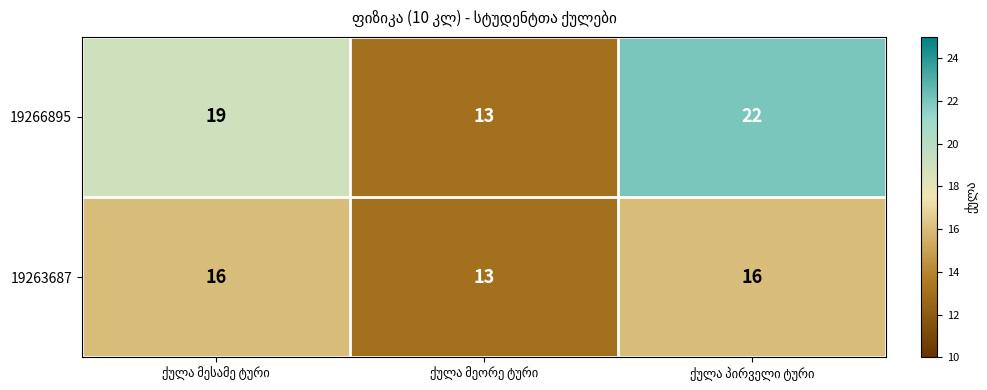

Count the number of categories in the chart.

3